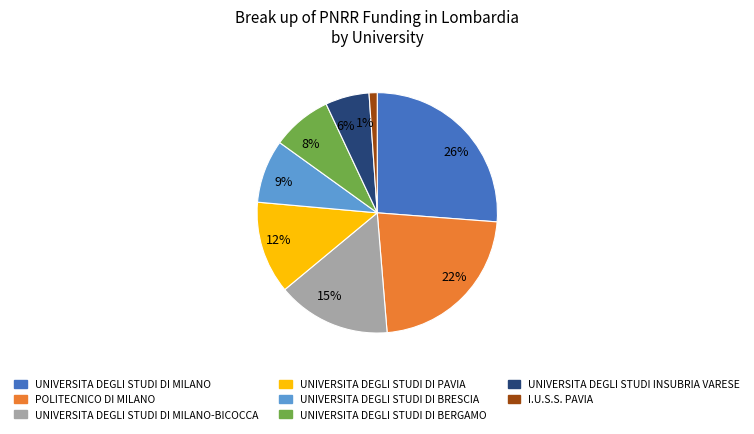

To the nearest percent, what portion does 6% represent?

6%